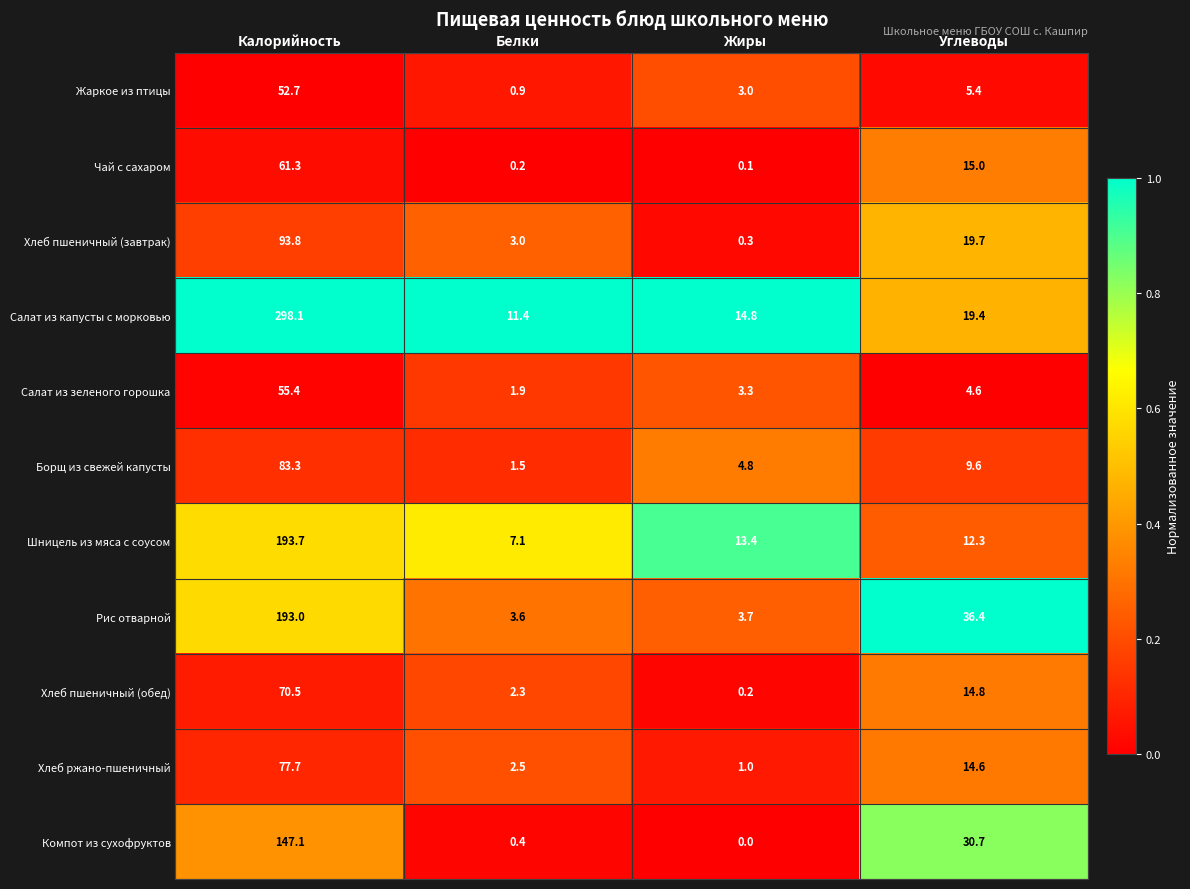

At Калорийность, list the series in order from smallest to largest.

Жаркое из птицы, Салат из зеленого горошка, Чай с сахаром, Хлеб пшеничный (обед), Хлеб ржано-пшеничный, Борщ из свежей капусты, Хлеб пшеничный (завтрак), Компот из сухофруктов, Рис отварной, Шницель из мяса с соусом, Салат из капусты с морковью